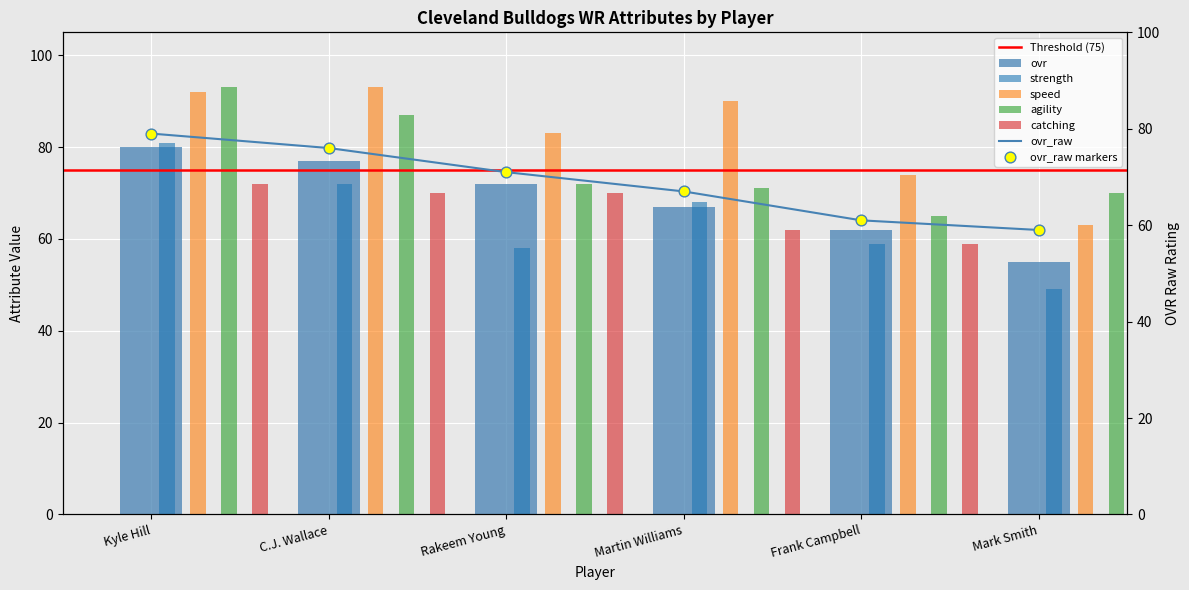

What are all the series names shown in the legend?

ovr, ovr_raw, strength, speed, agility, catching